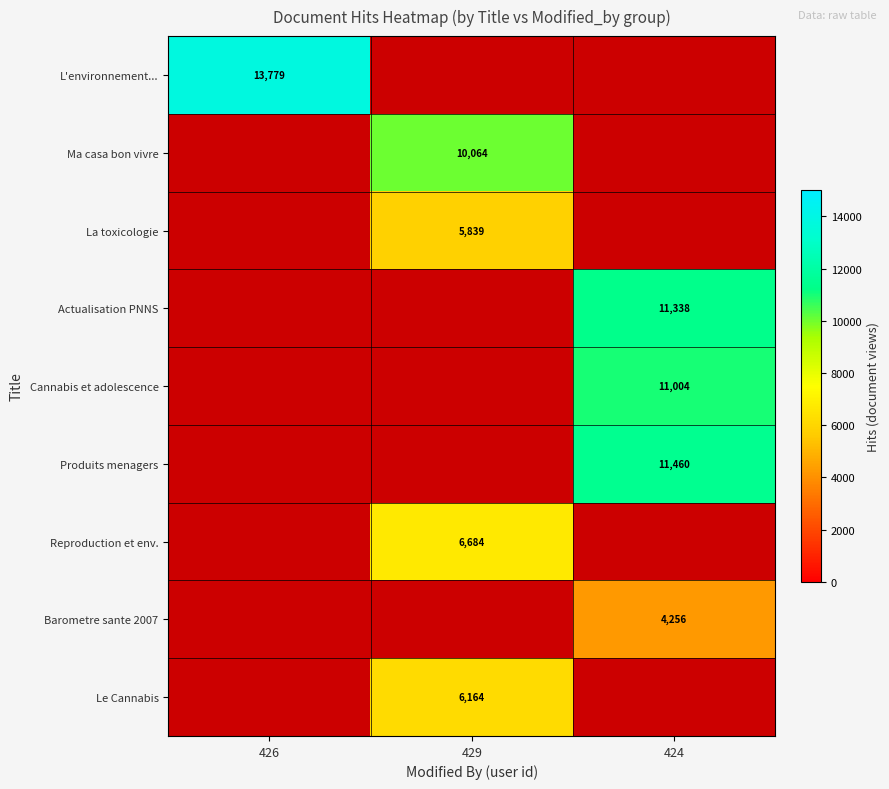

Is it true that Le Cannabis equals 3723 at 429?

False